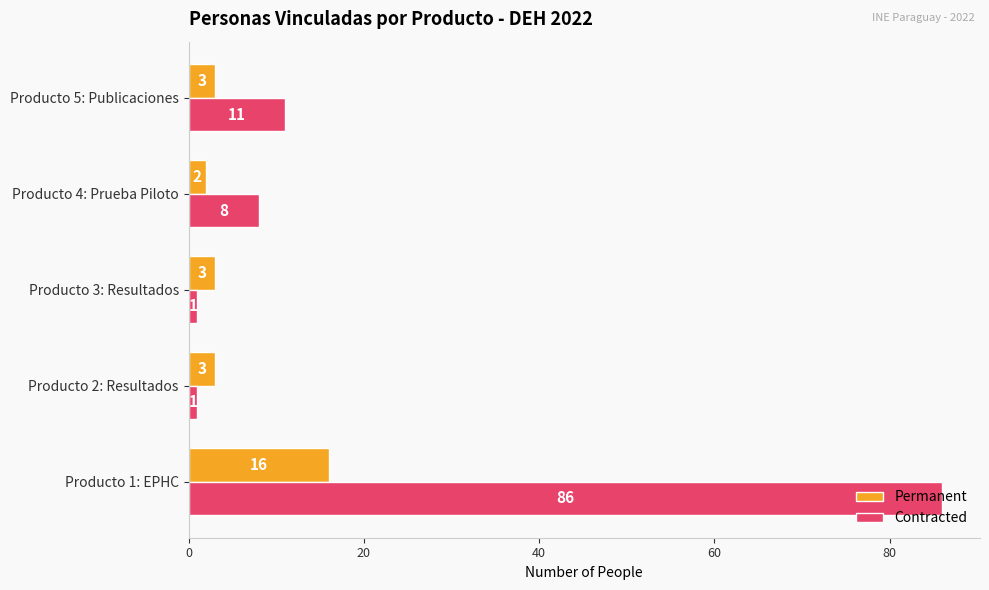

What is the sum of all Permanent values?

27